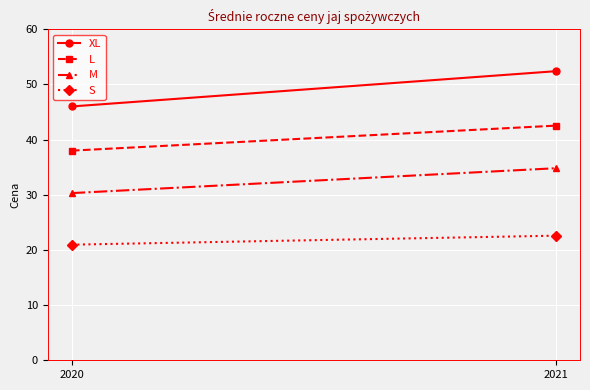

What are all the series names shown in the legend?

XL, L, M, S